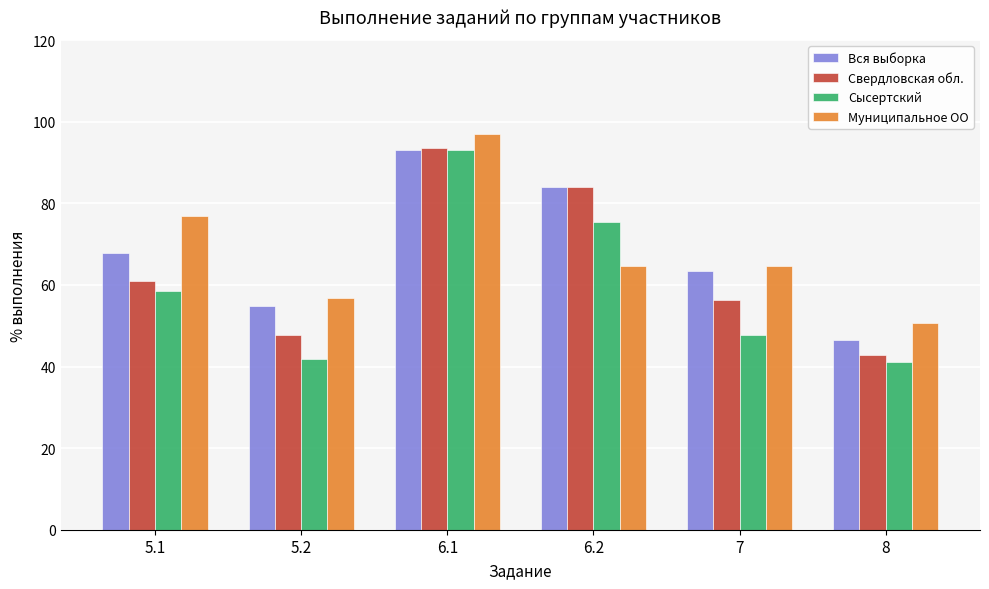

What is the maximum value shown in the chart?

96.9